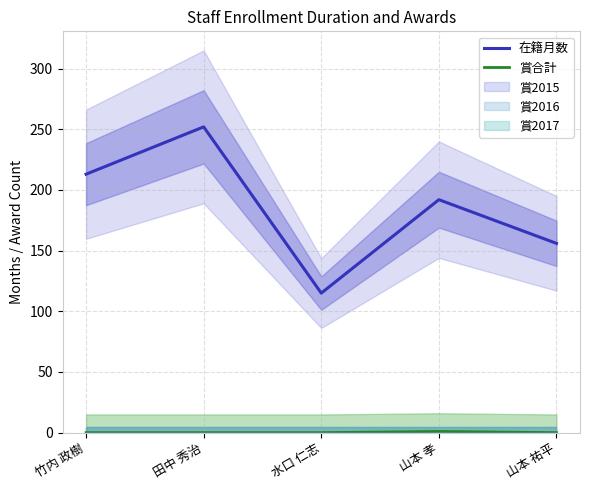

True or false: 賞合計 and 在籍月数 intersect in this chart.

False